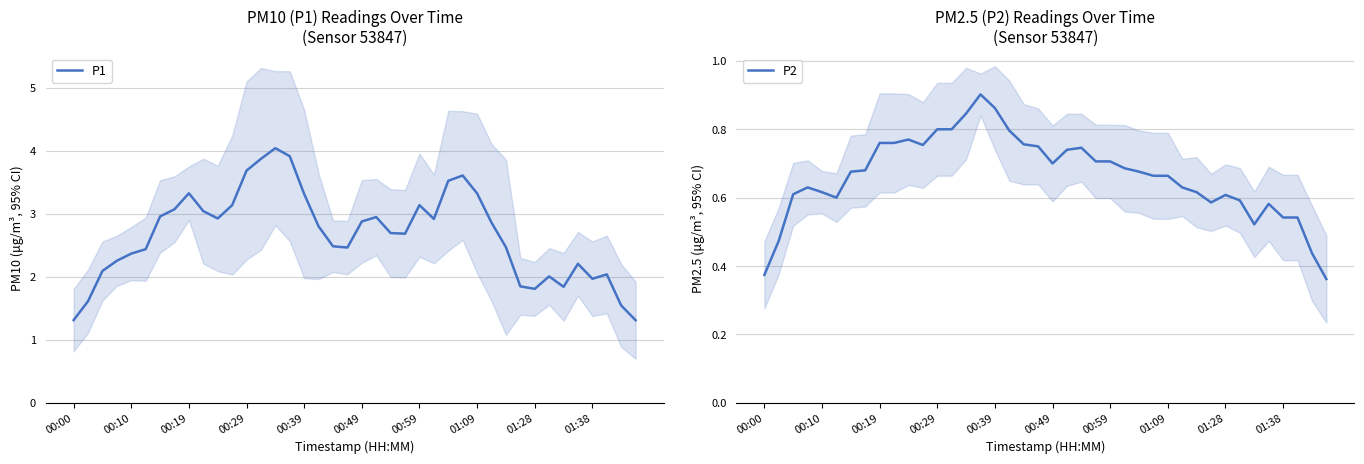

What are all the series names shown in the legend?

P1, P2